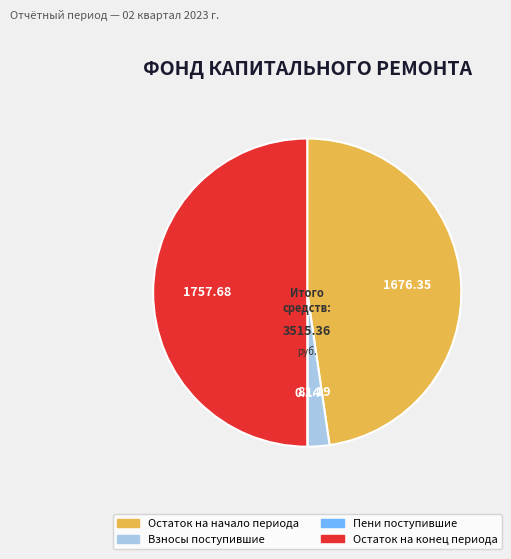

Approximately how many times larger is the value at Остаток на конец периода compared to Взносы поступившие?

21.6